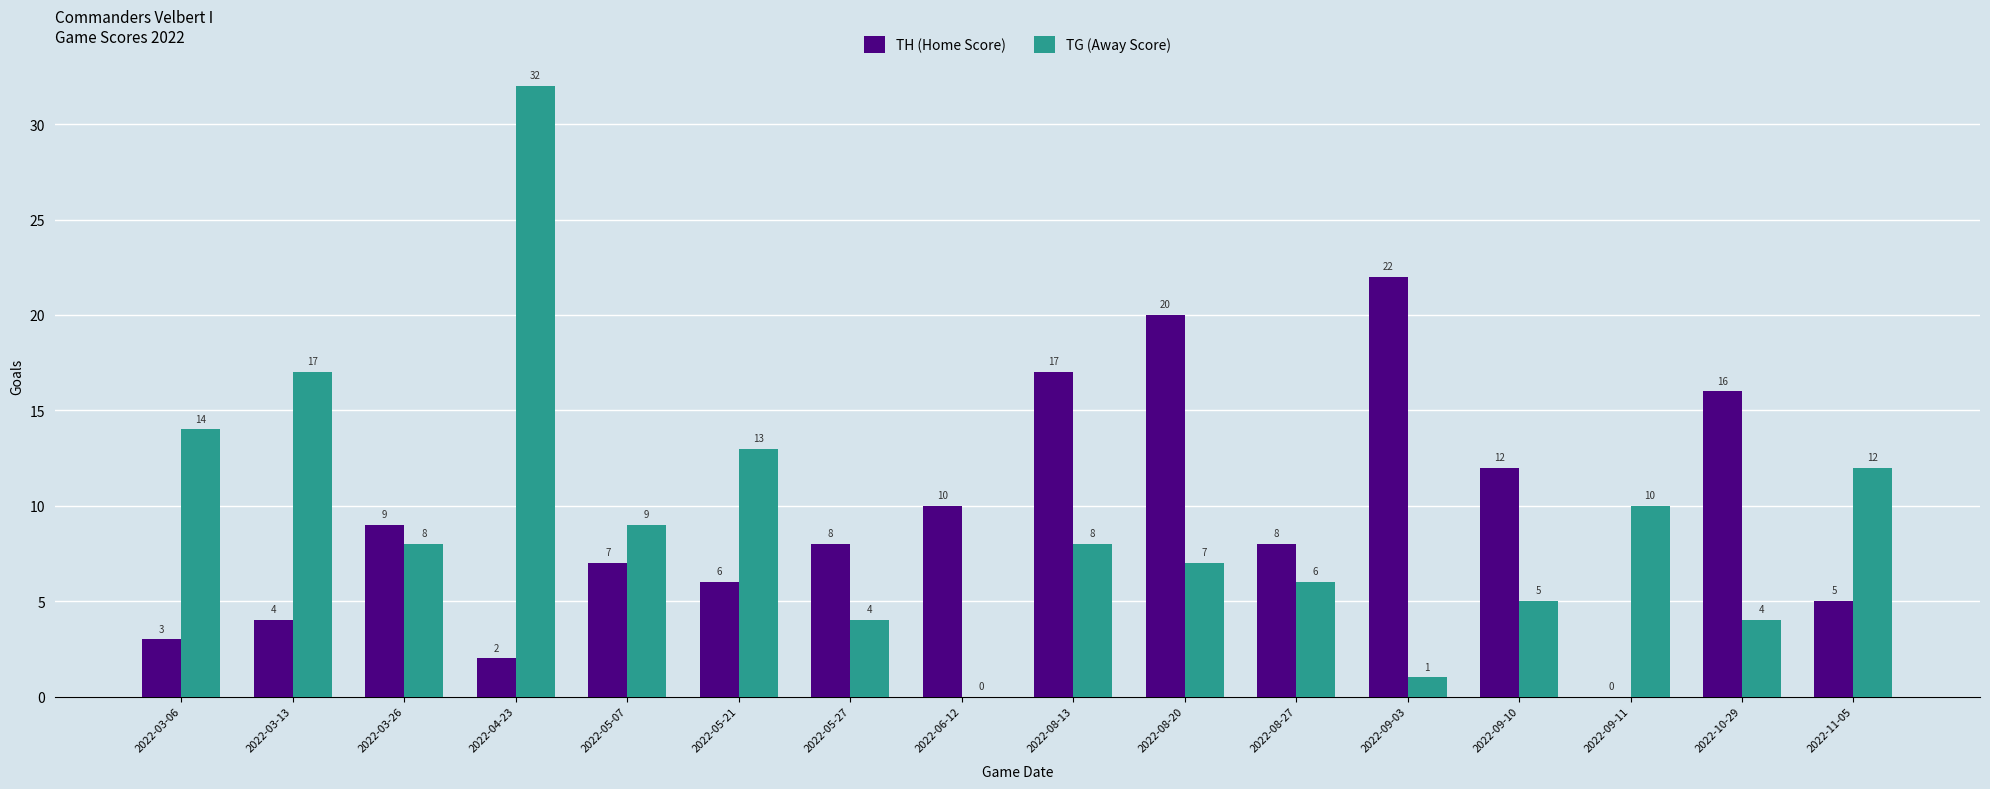

How many data points does each series have?

16